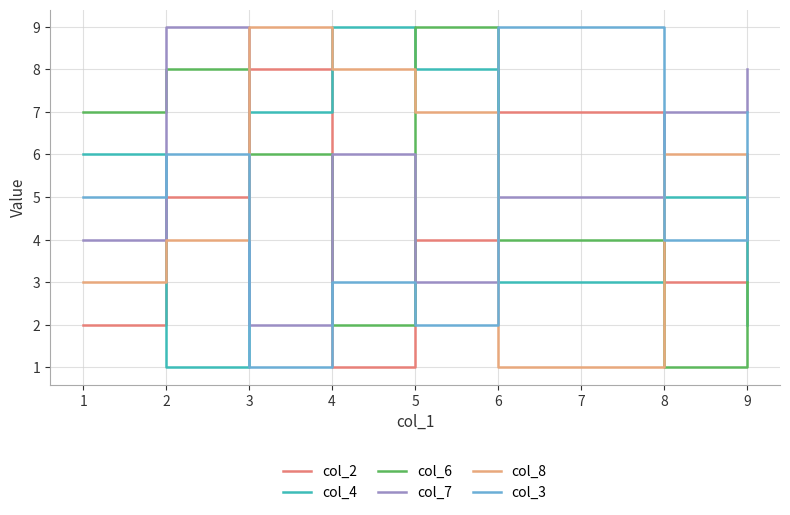

After their last crossing, which series has the higher values: col_2 or col_8?

col_2